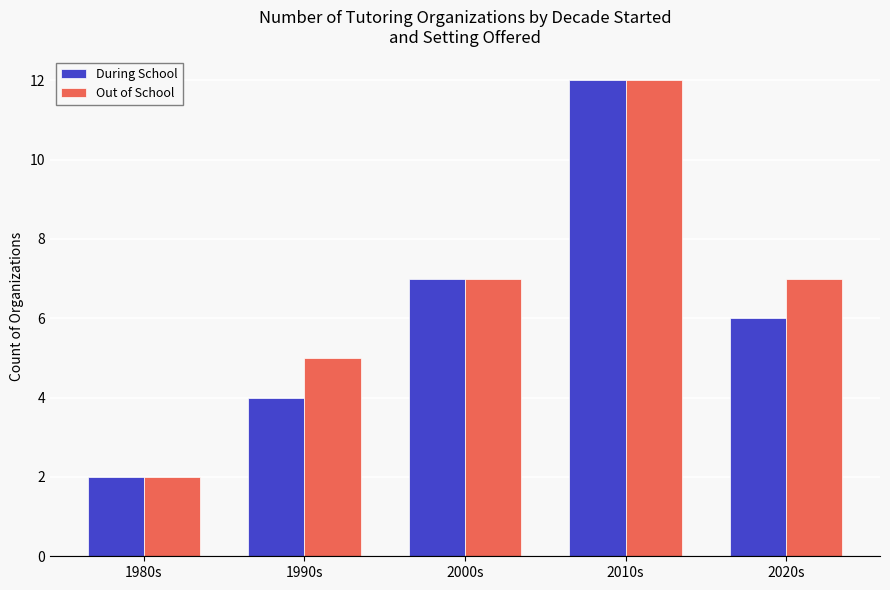

What is the difference between the maximum and minimum values in the Out of School series?

10